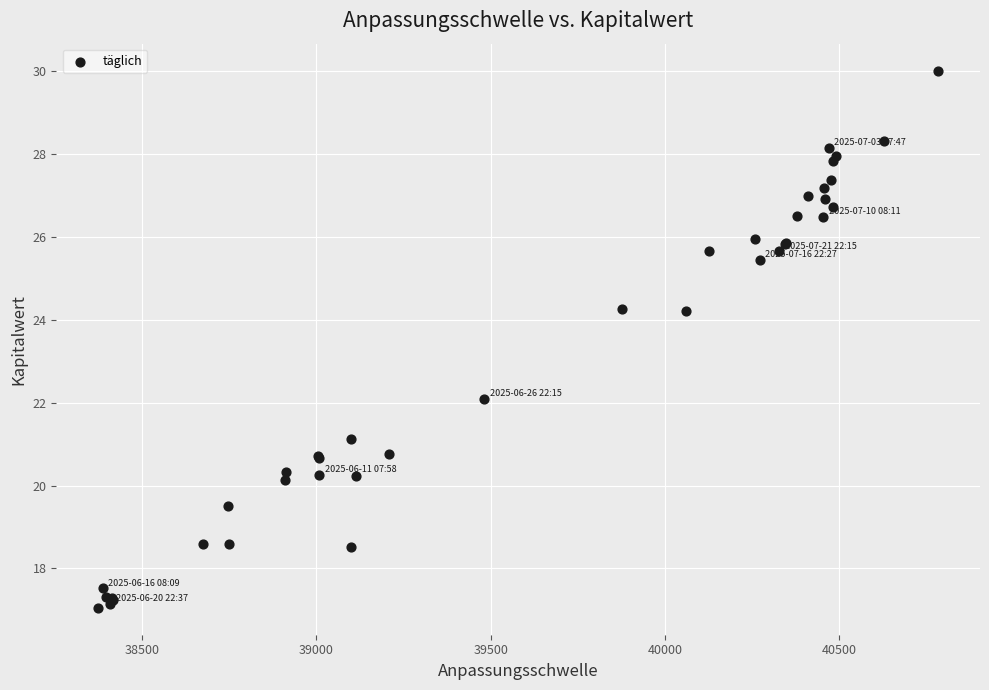

What Y value in the scatter plot is closest to 23?

22.1